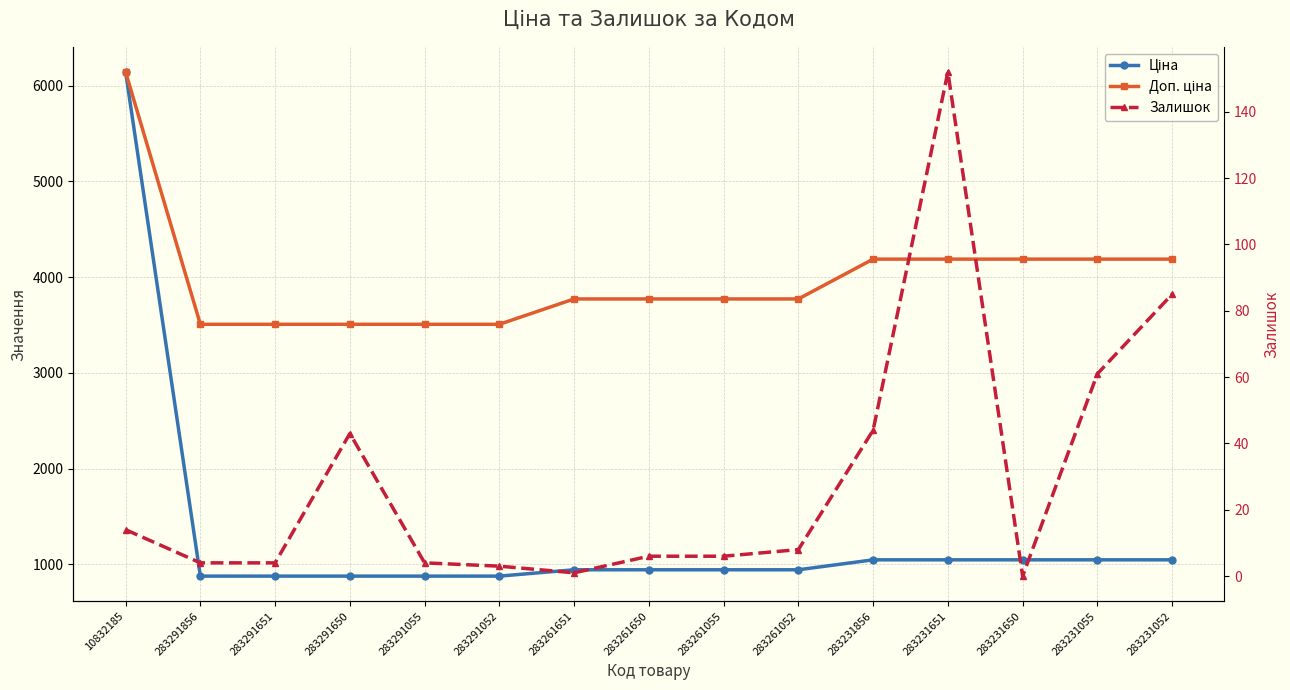

What is the label of the 6th point from the right?

283261052